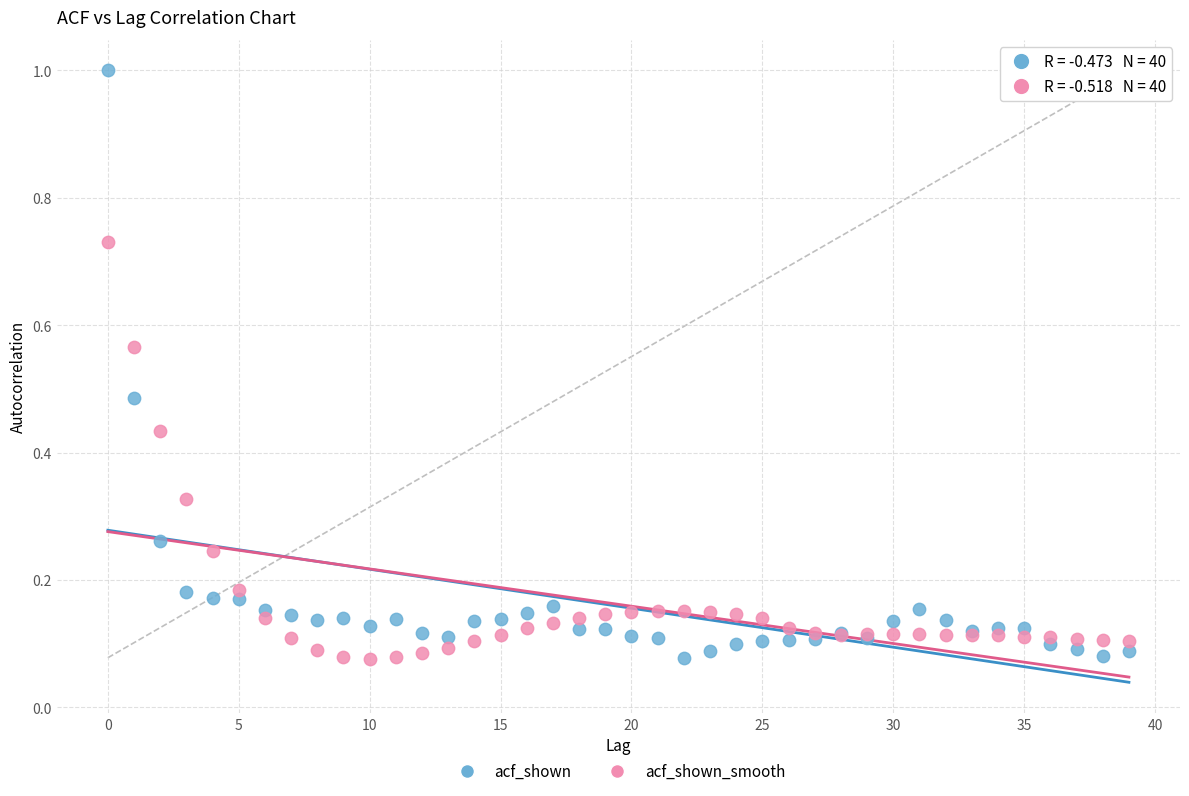

Which series has the widest spread of Y values?

acf_shown